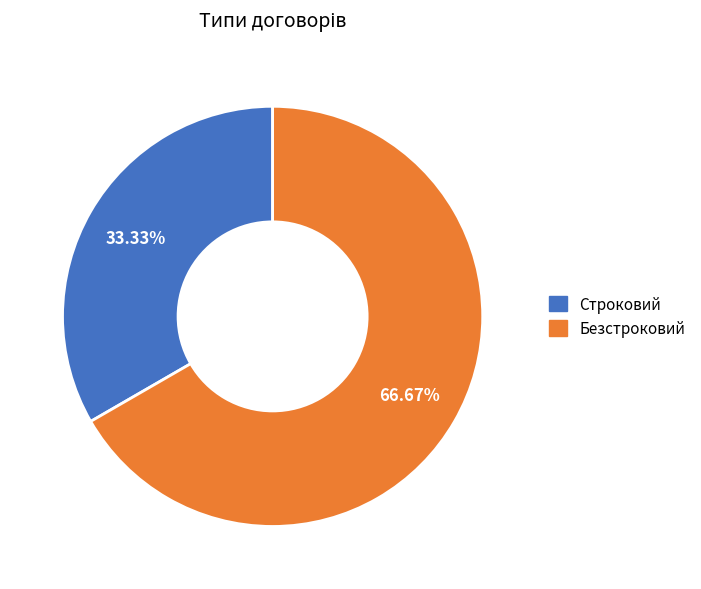

How many slices are in this pie chart?

2